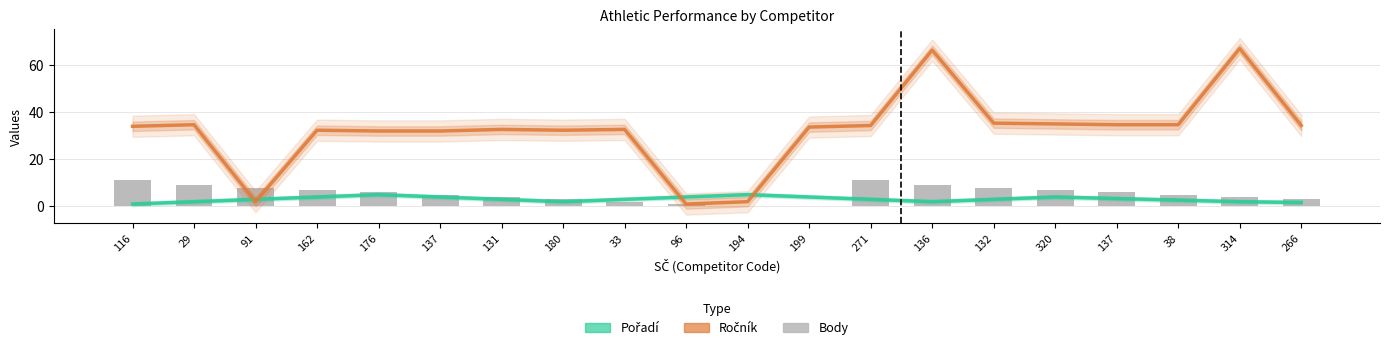

Rank the series at 266 from lowest to highest value.

Pořadí, Body, Ročník